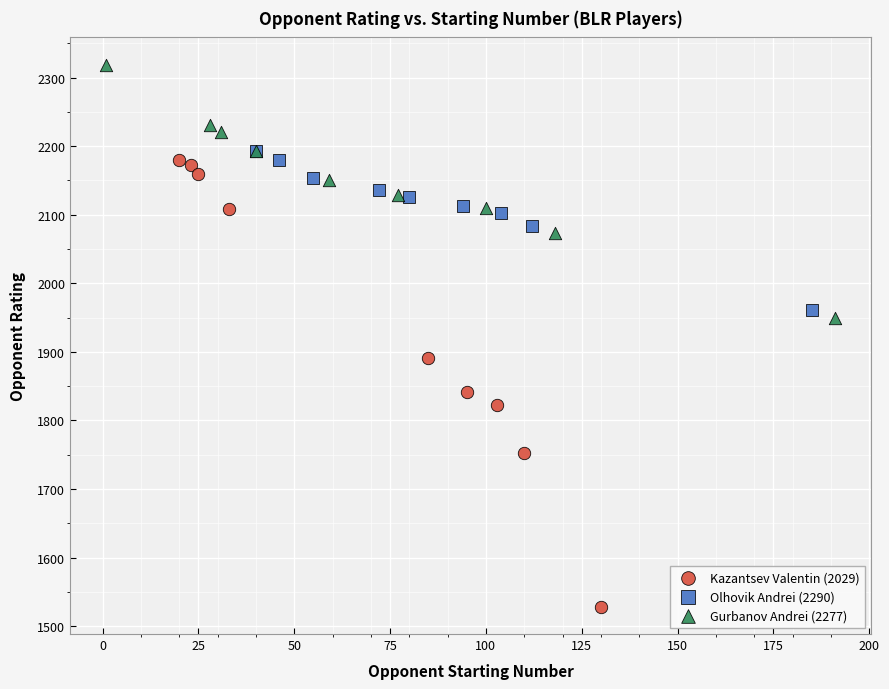

Which series reaches the maximum Y coordinate?

Gurbanov Andrei (2277)